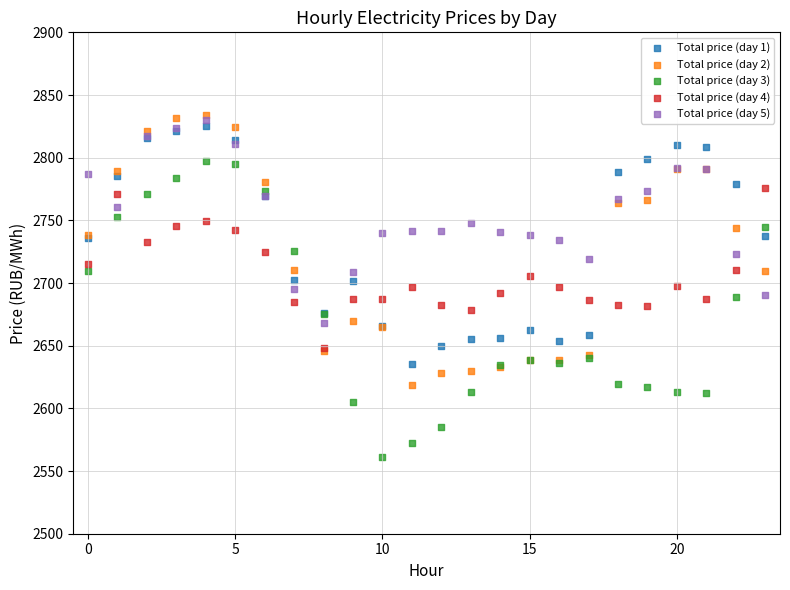

What are all the series names shown in the legend?

Total price (day 1), Total price (day 2), Total price (day 3), Total price (day 4), Total price (day 5)